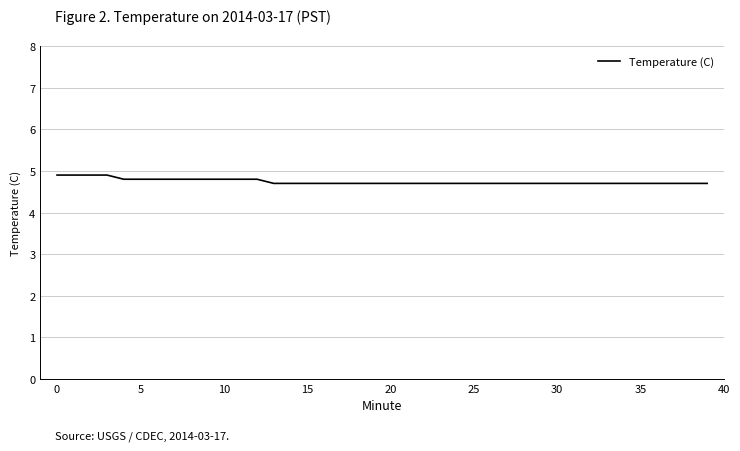

What is the minimum value shown in the chart?

4.7